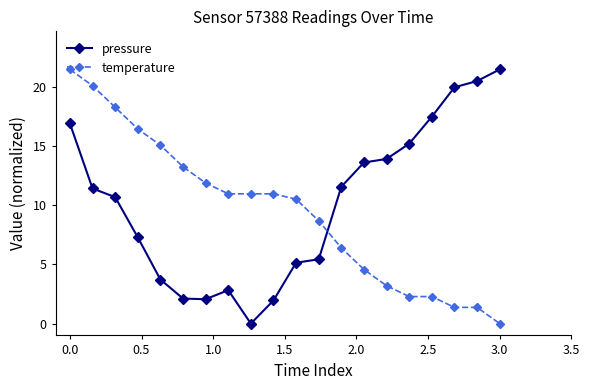

After their last crossing, which series has the higher values: temperature or pressure?

pressure